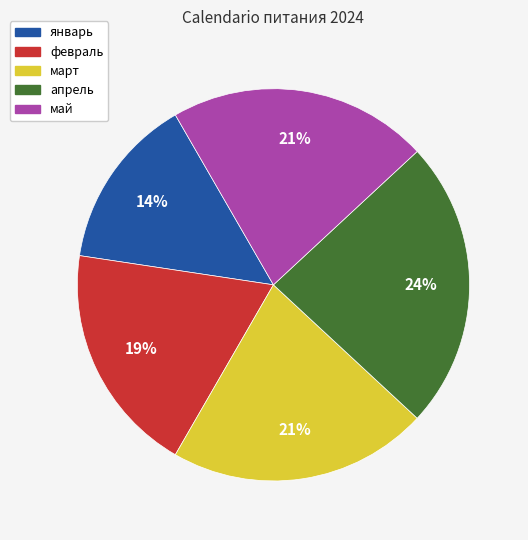

To the nearest percent, what is the difference between the март and январь slice percentages?

7%